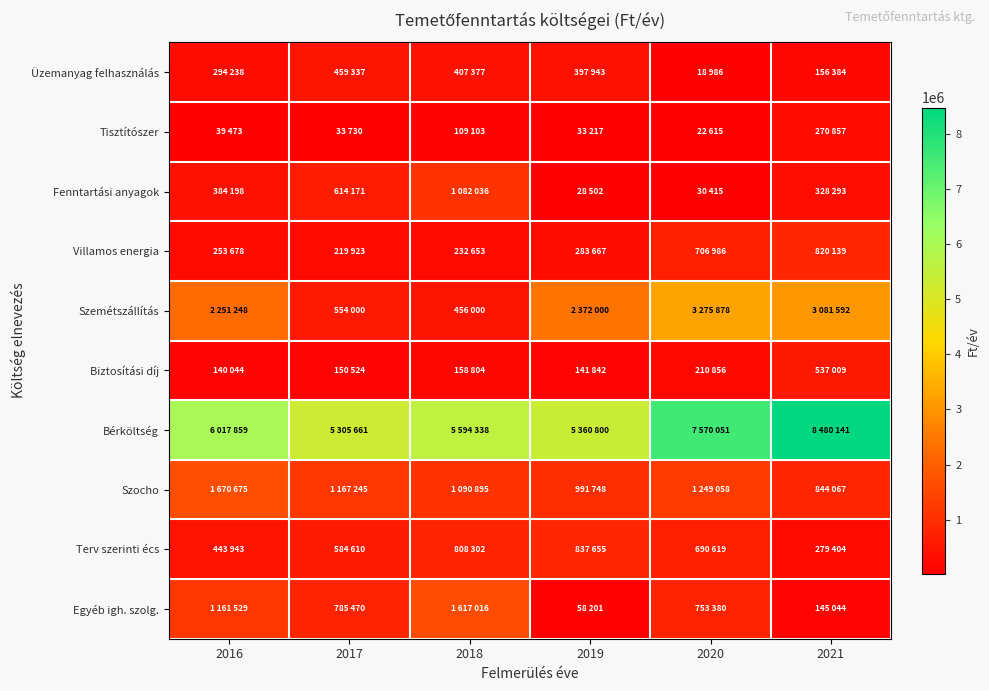

Reading right to left, list all the values displayed in this chart.

Üzemanyag felhasználás: 2021=156384	2020=18986	2019=397943	2018=407377	2017=459337	2016=294238
Tisztítószer: 2021=270857	2020=22615	2019=33217	2018=109103	2017=33730	2016=39473
Fenntartási anyagok: 2021=328293	2020=30415	2019=28502	2018=1082036	2017=614171	2016=384198
Villamos energia: 2021=820139	2020=706986	2019=283667	2018=232653	2017=219923	2016=253678
Szemétszállítás: 2021=3081592	2020=3275878	2019=2372000	2018=456000	2017=554000	2016=2251248
Biztosítási díj: 2021=537009	2020=210856	2019=141842	2018=158804	2017=150524	2016=140044
Bérköltség: 2021=8480141	2020=7570051	2019=5360800	2018=5594338	2017=5305661	2016=6017859
Szocho: 2021=844067	2020=1249058	2019=991748	2018=1090895	2017=1167245	2016=1670675
Terv szerinti écs: 2021=279404	2020=690619	2019=837655	2018=808302	2017=584610	2016=443943
Egyéb igh. szolg.: 2021=145044	2020=753380	2019=58201	2018=1617016	2017=785470	2016=1161529